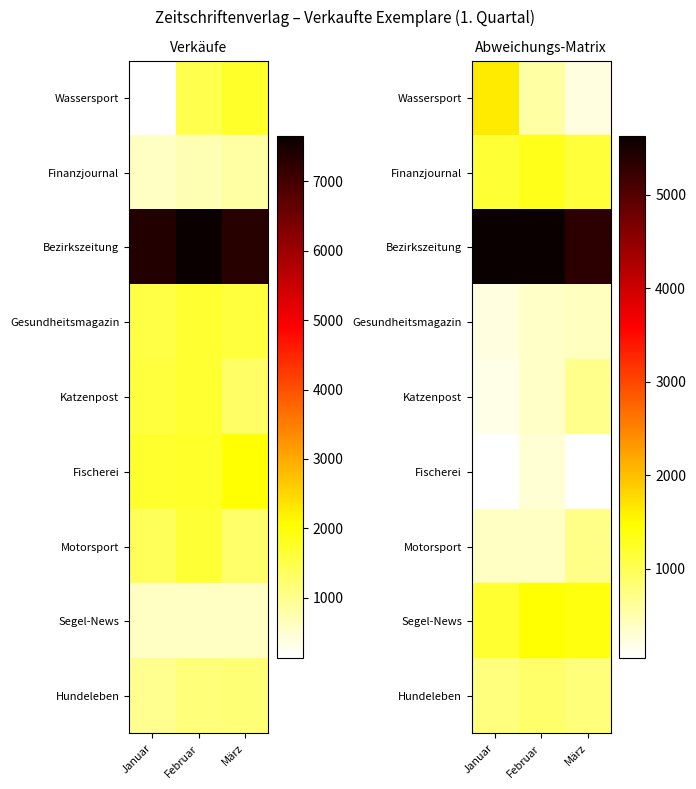

Between Januar and März, which series saw the biggest shift?

Wassersport